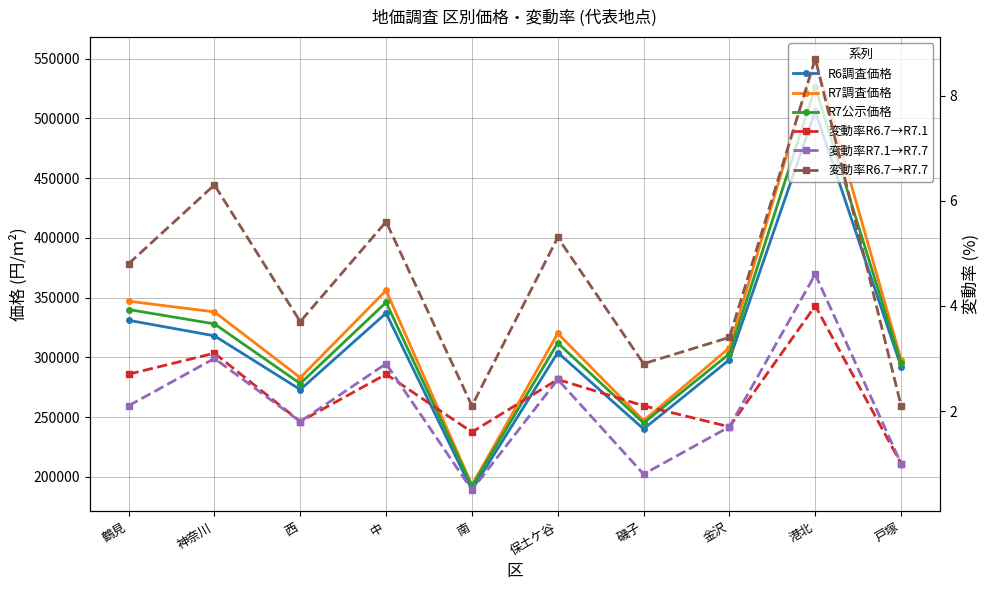

Is the value of 変動率R6.7→R7.7 at 保土ケ谷 greater than the value of 変動率R6.7→R7.1 at 鶴見?

Yes